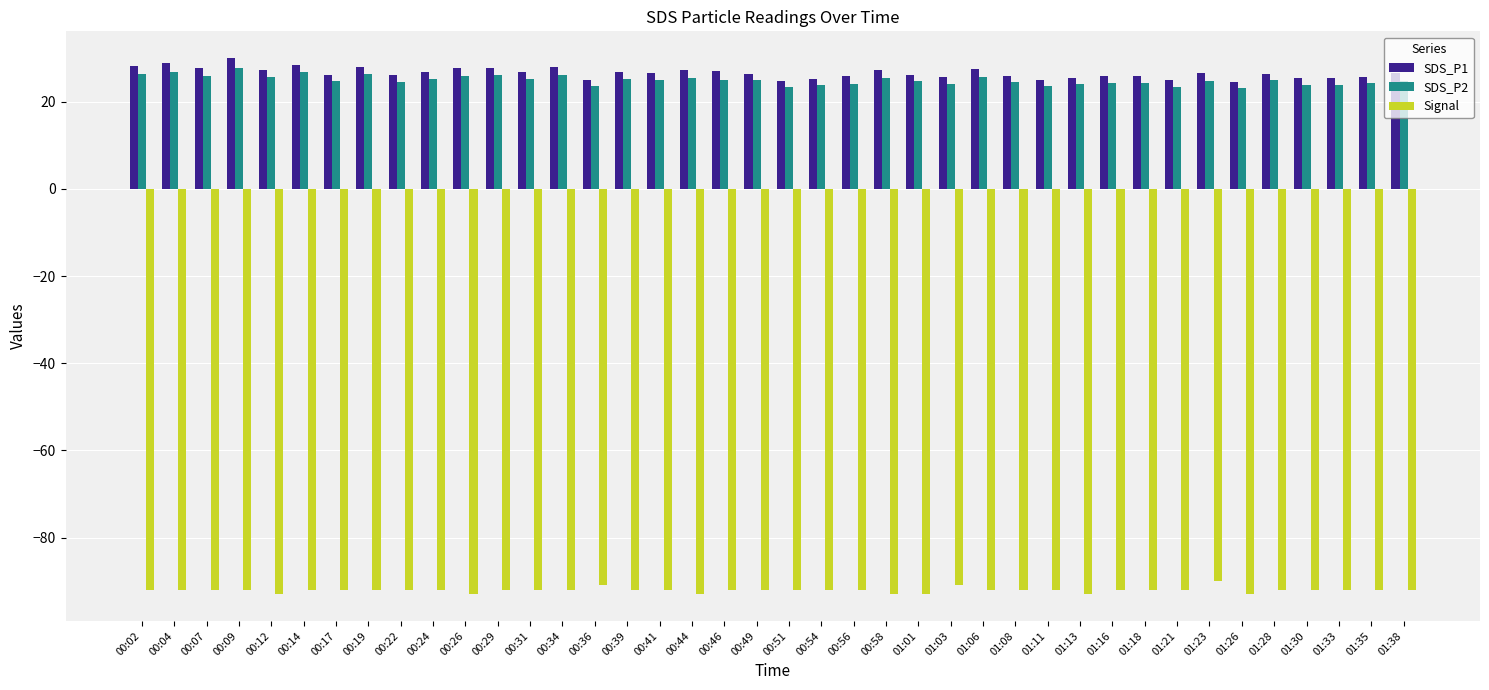

What is the sum of the SDS_P2 values at 00:17 and 00:44?

50.2